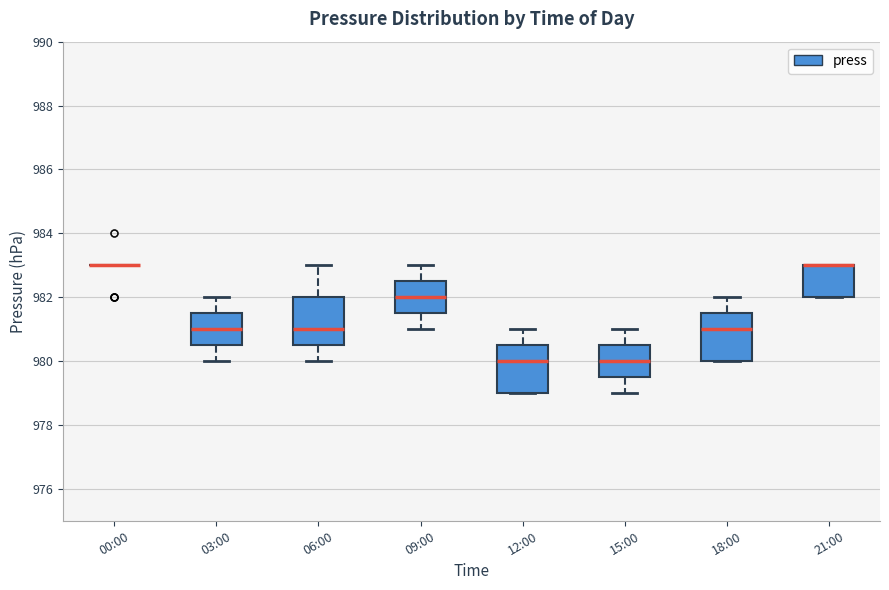

Where does the upper whisker of the box for 18:00 end on the y-axis? The values are not printed on the chart, so give them approximately, as read against the axis.

982.0